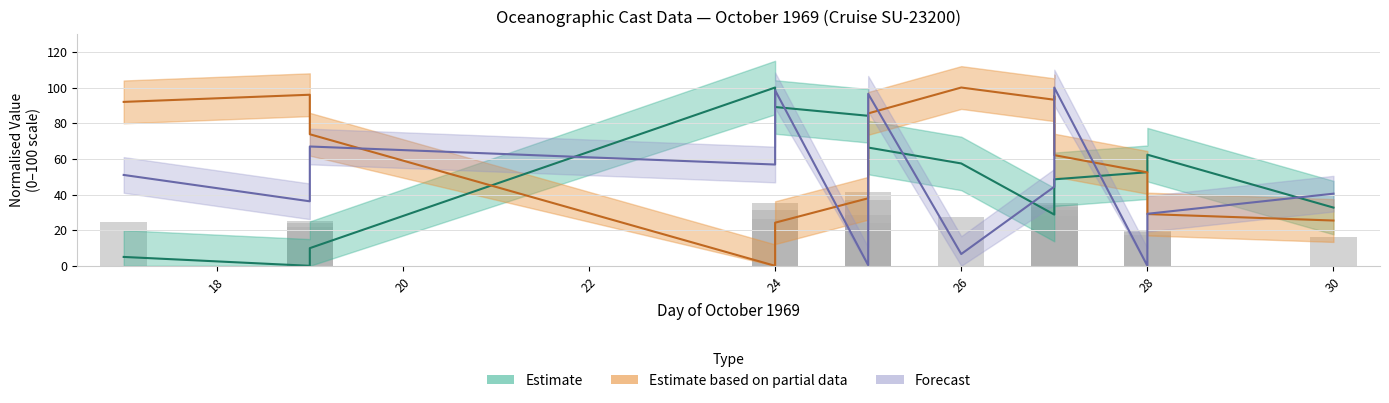

Between 24 and 24, which is larger?

24